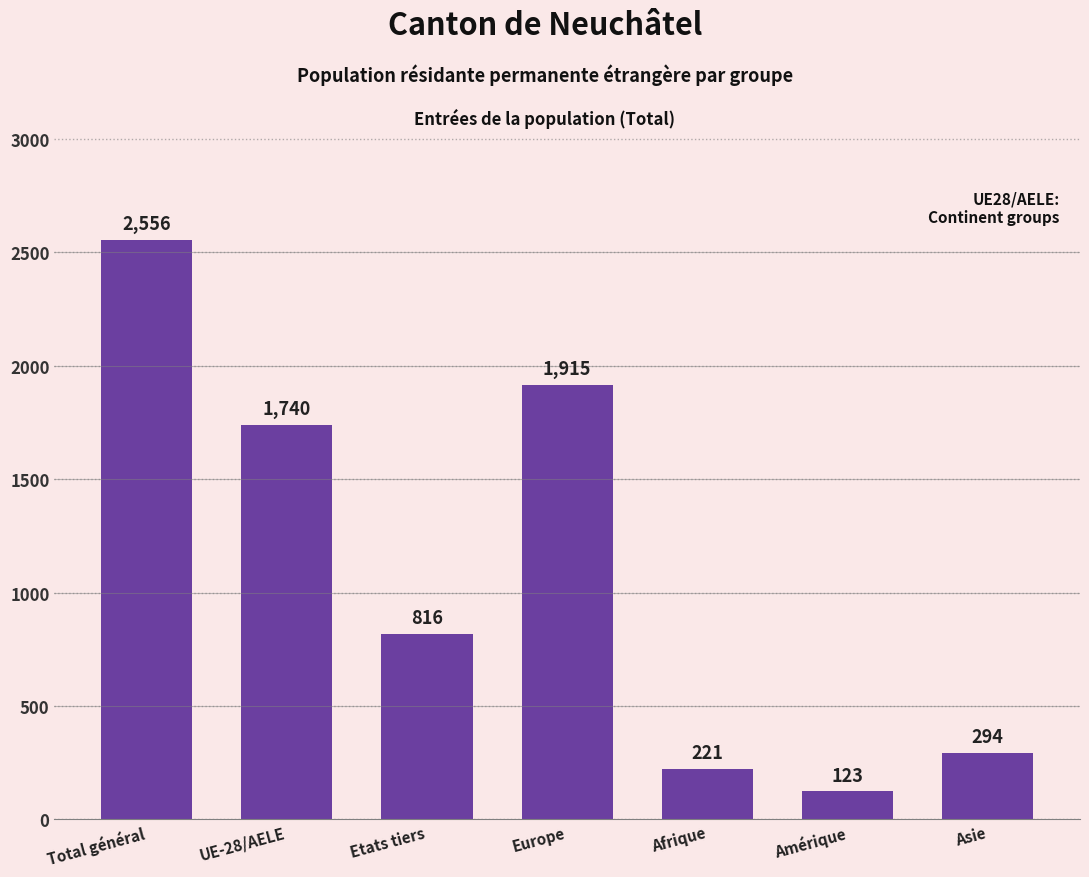

What is the change in value from Etats tiers to Europe?

+1099